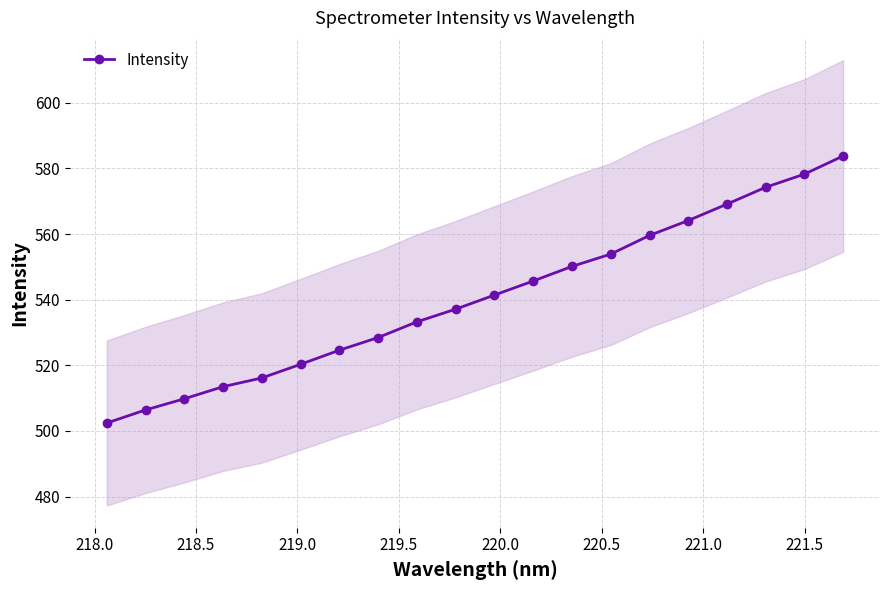

Reading left to right, extract all data points from this chart.

502.4	506.4	509.8	513.5	516.2	520.3	524.6	528.5	533.3	537.1	541.4	545.7	550.1	553.9	559.6	564.1	569.1	574.3	578.3	583.8